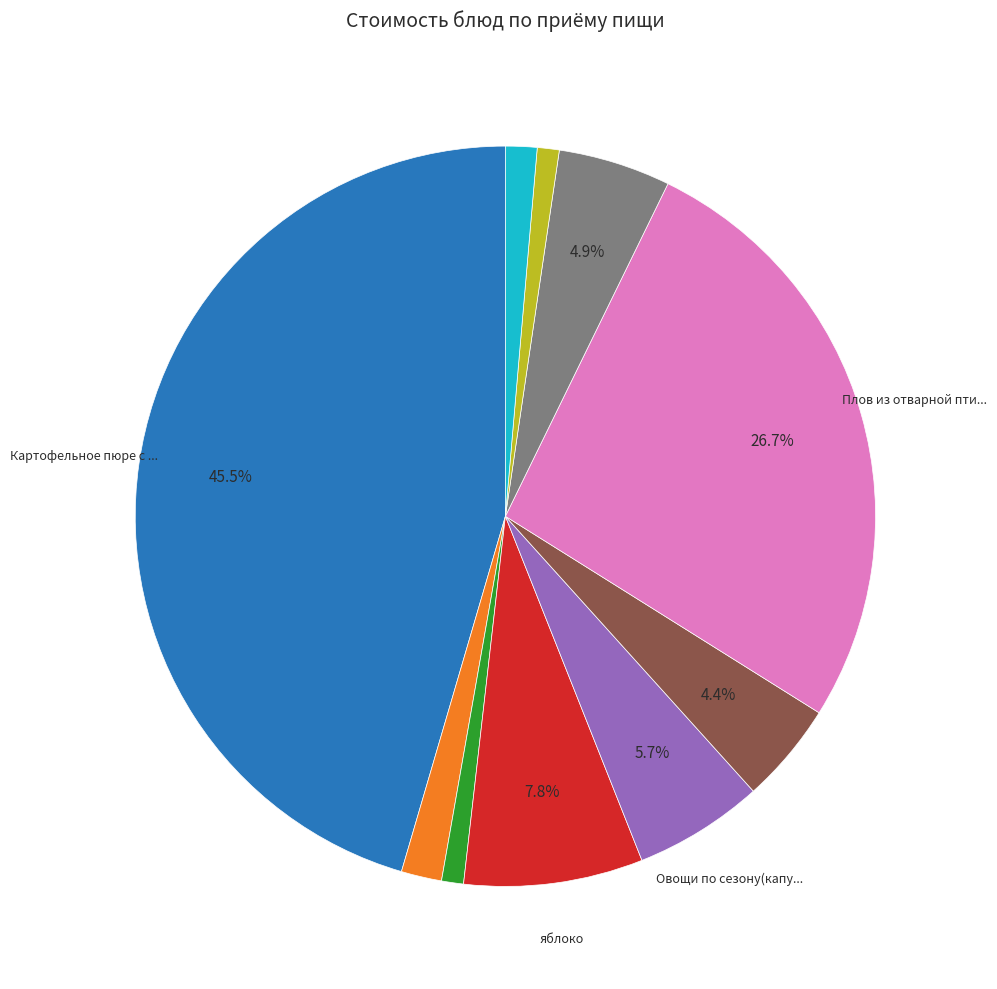

Is there a majority slice in this chart?

No